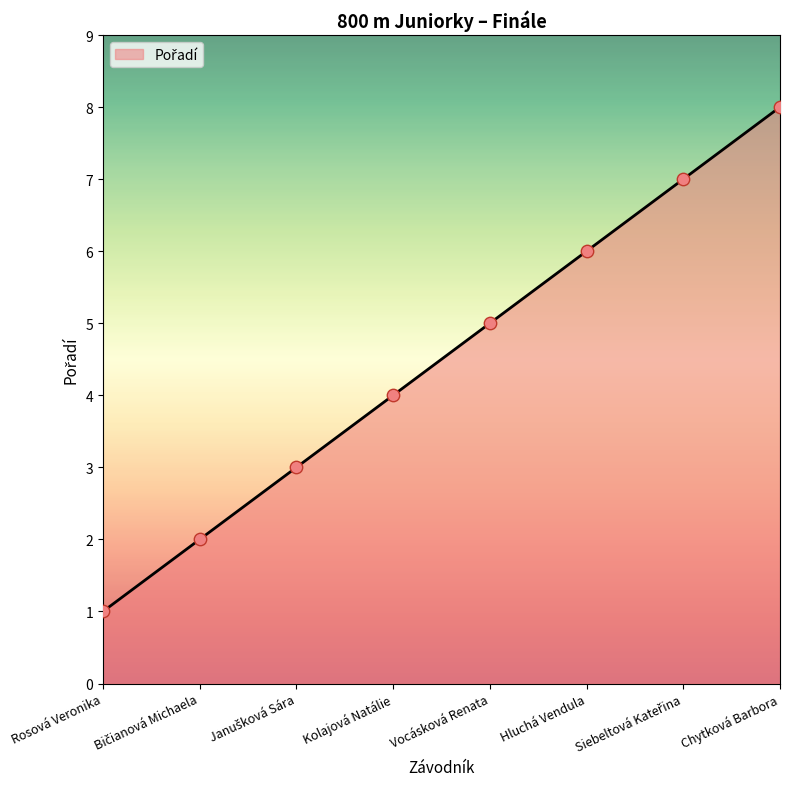

What is the change in value from Rosová Veronika to Hluchá Vendula?

+5